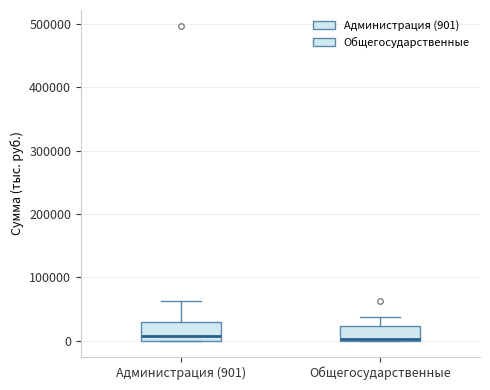

Reading left to right, transcribe this box plot: for each box, give where its median line is, the range the box spans, and where its two whiskers end, as read against the y-axis. The values are not printed on the chart, so give them approximately, as read against the axis.

Администрация (901): median 10000, box 0 to 30000, whiskers 0 to 60000
Общегосударственные: median 0 (just above the box's lower edge), box 0 to 20000, whiskers 0 to 40000